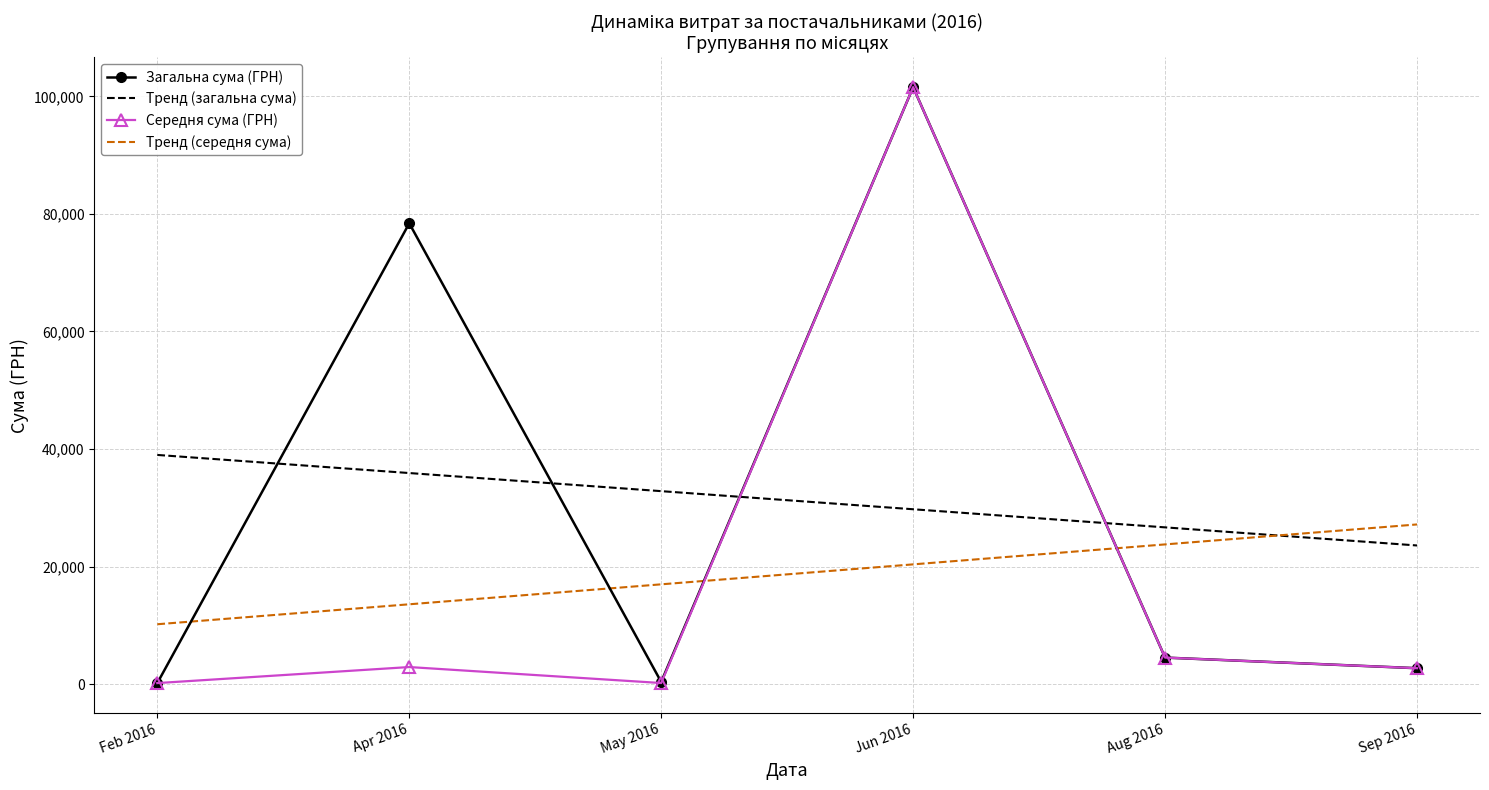

Rank the categories by Тренд (загальна сума) value from highest to lowest.

Feb 2016, Apr 2016, May 2016, Jun 2016, Aug 2016, Sep 2016